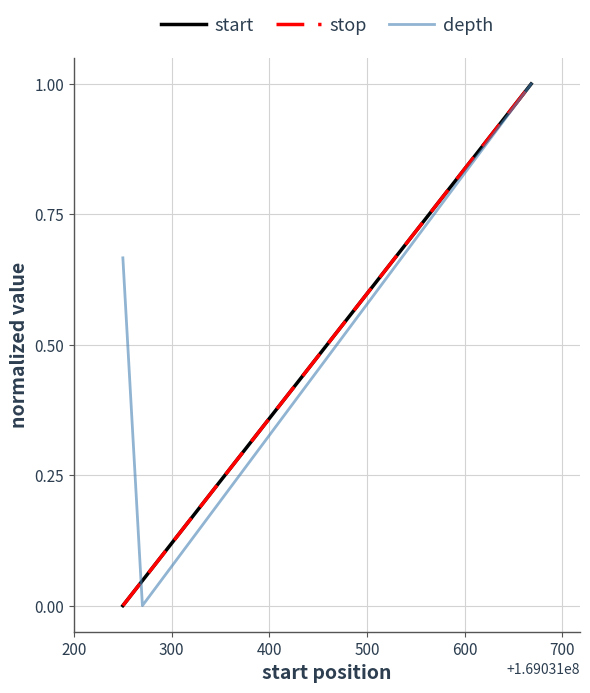

Reading right to left, list all the values displayed in this chart.

start: 1.0	0.0	0.0
stop: 1.0	0.0	0.0
depth: 1.0	0.0	0.7